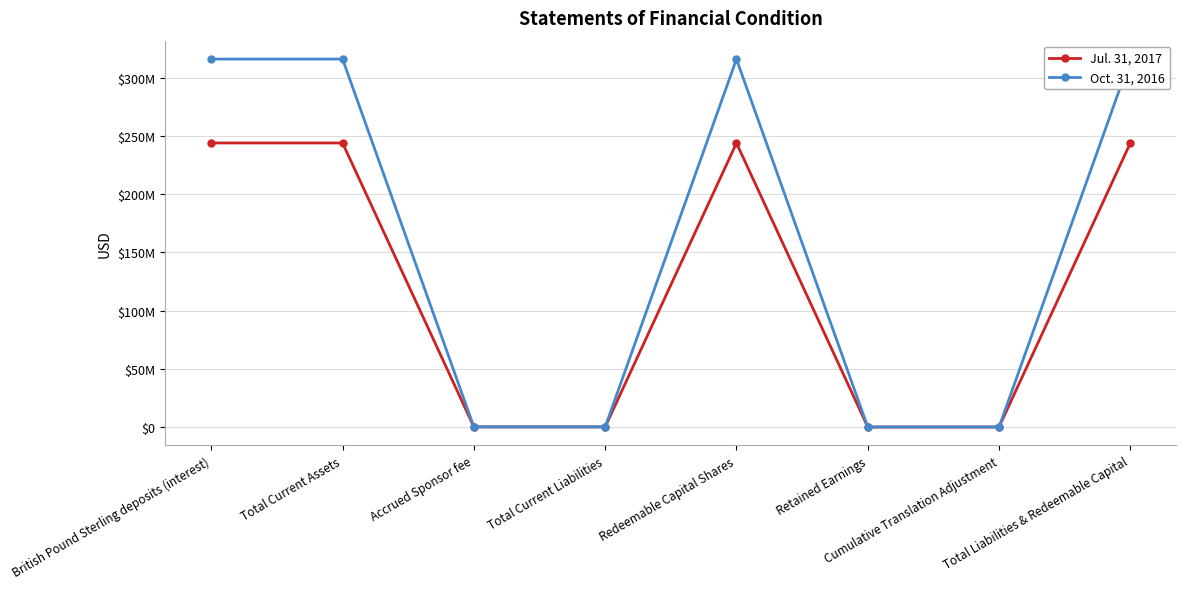

The Jul. 31, 2017 series shows 46392 at Accrued Sponsor fee. True or false?

False